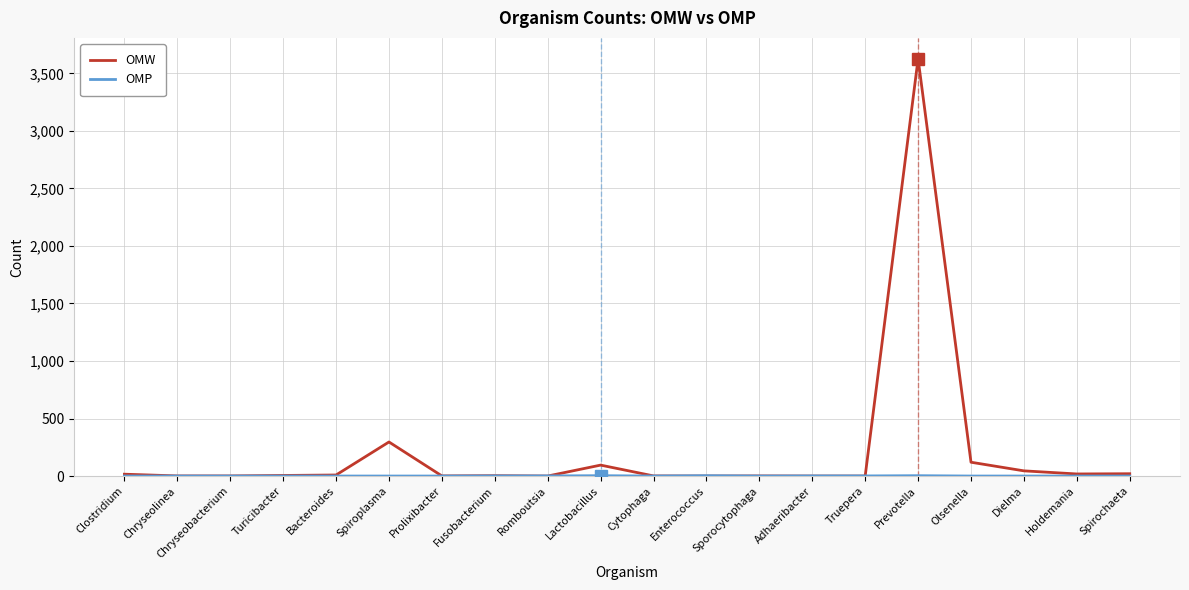

The value of OMW at Spiroplasma is 296. True or false?

True